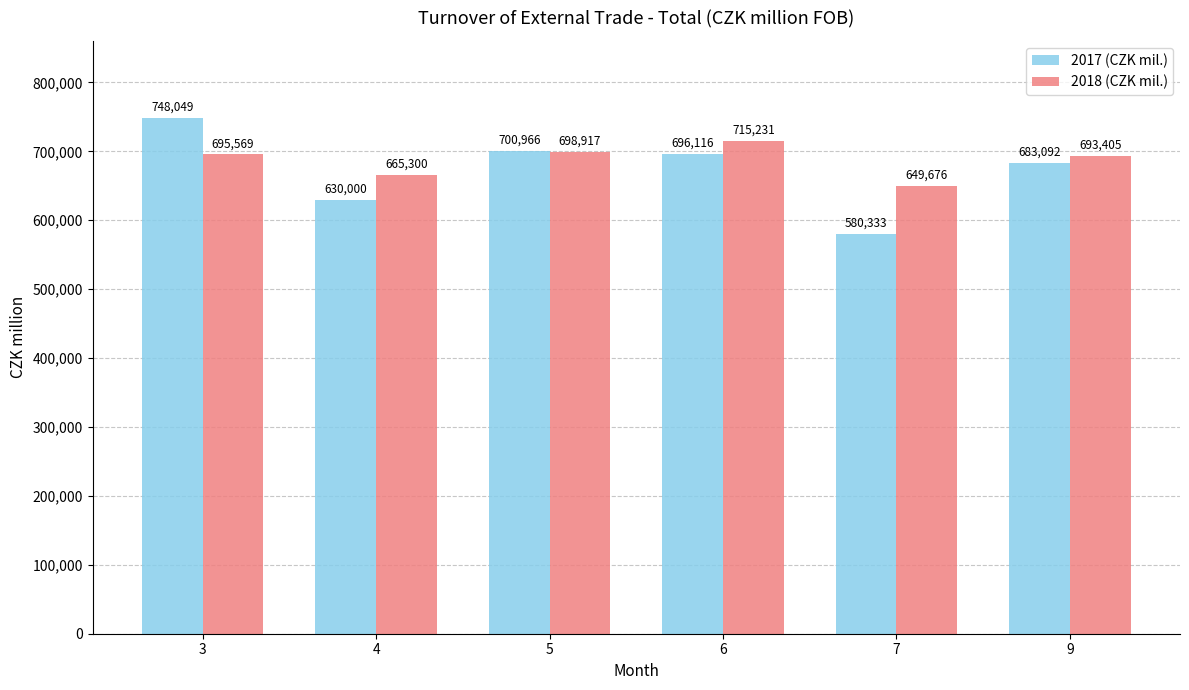

What is the sum of all 2018 (CZK mil.) values?

4118098